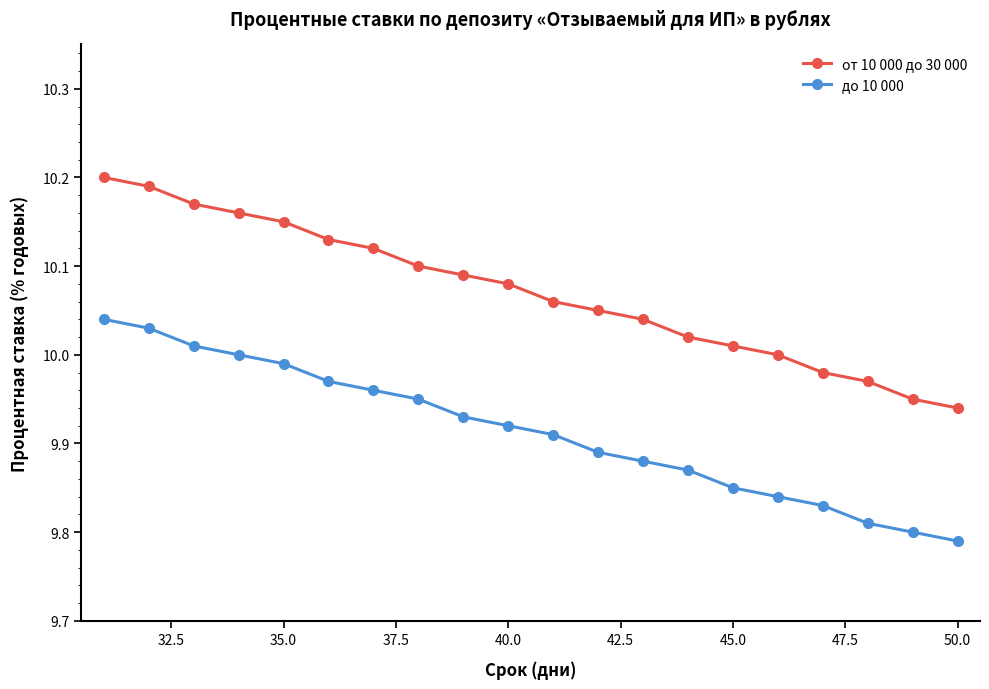

Which series has the widest spread of values?

от 10 000 до 30 000